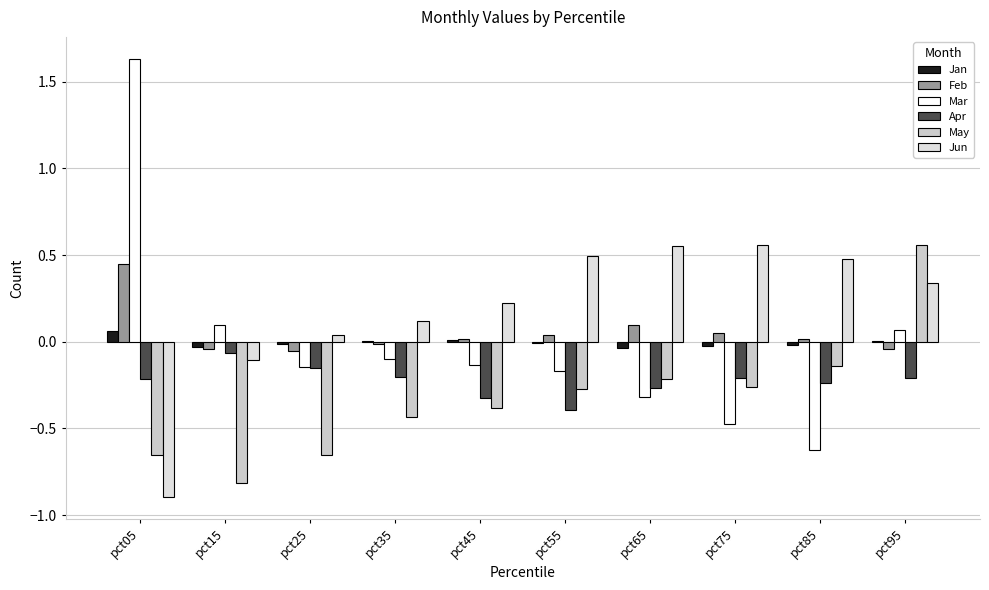

The Feb series shows -0.0 at pct35. True or false?

True